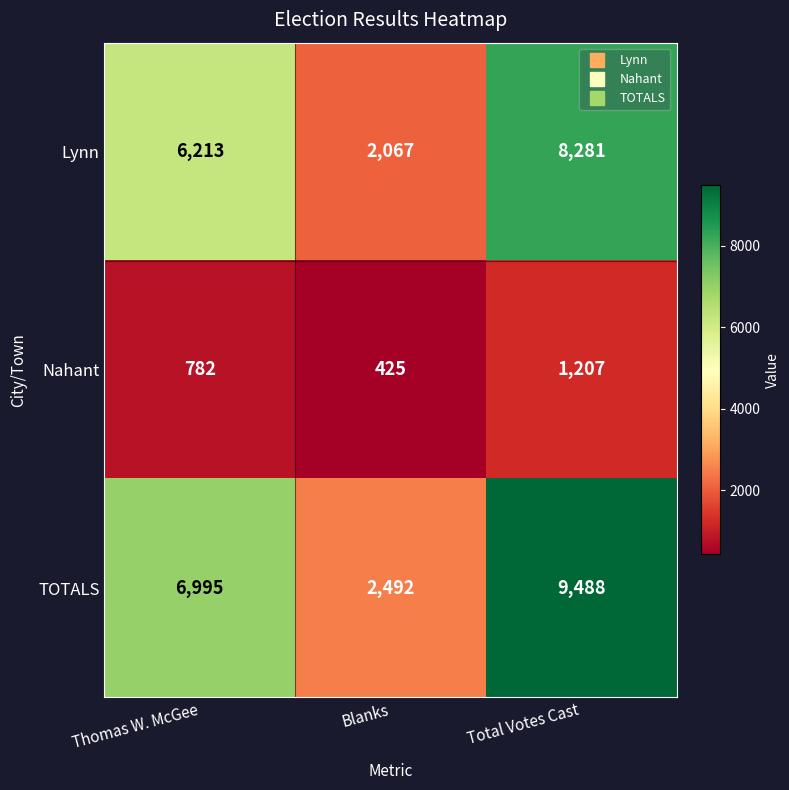

Reading left to right, extract all data points from this chart.

Lynn: Thomas W. McGee=6213	Blanks=2067	Total Votes Cast=8281
Nahant: Thomas W. McGee=782	Blanks=425	Total Votes Cast=1207
TOTALS: Thomas W. McGee=6995	Blanks=2492	Total Votes Cast=9488